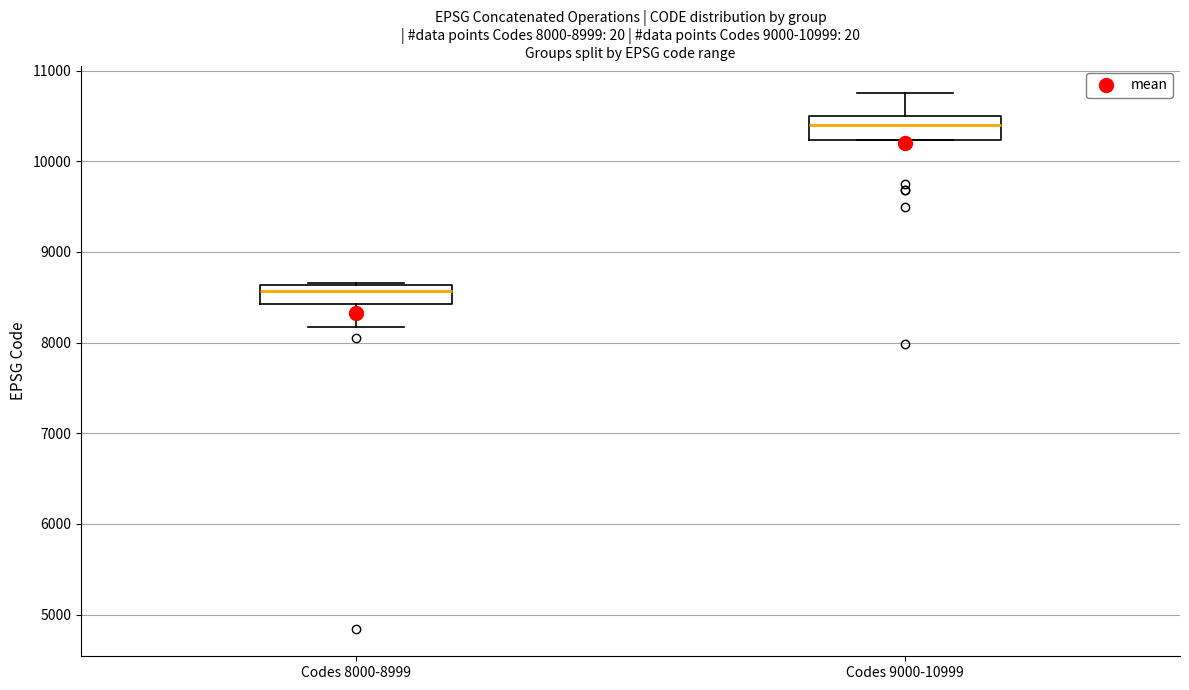

Which box's median line is the lowest?

Codes 8000-8999